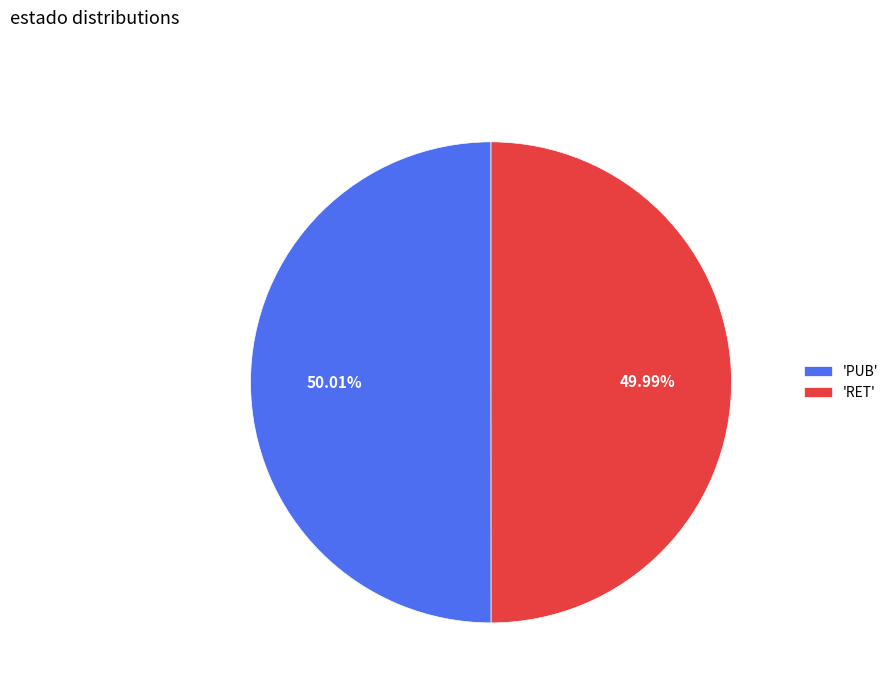

Does any single category account for the majority?

Yes